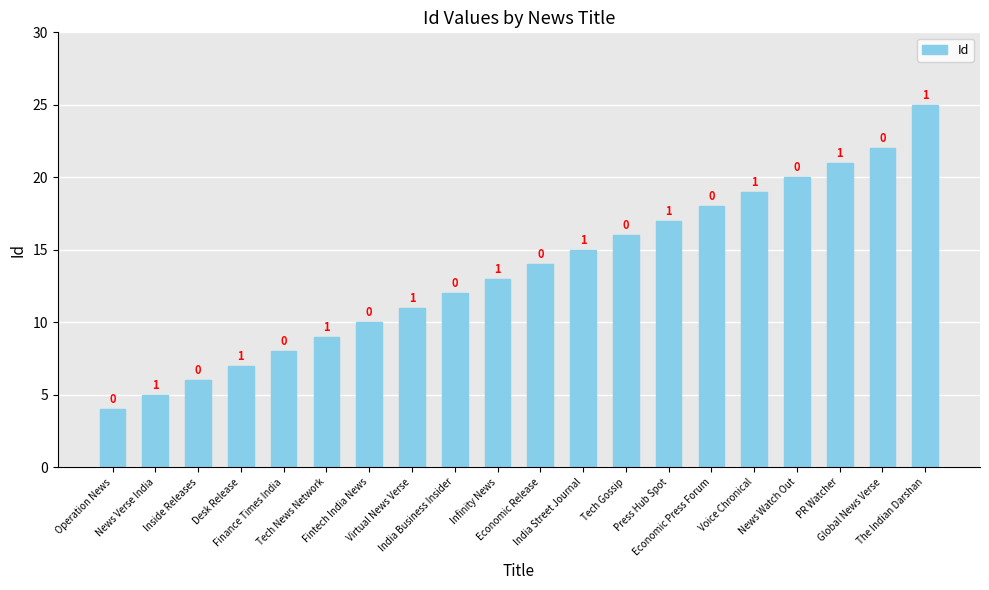

What is the change in value from Desk Release to PR Watcher?

+14